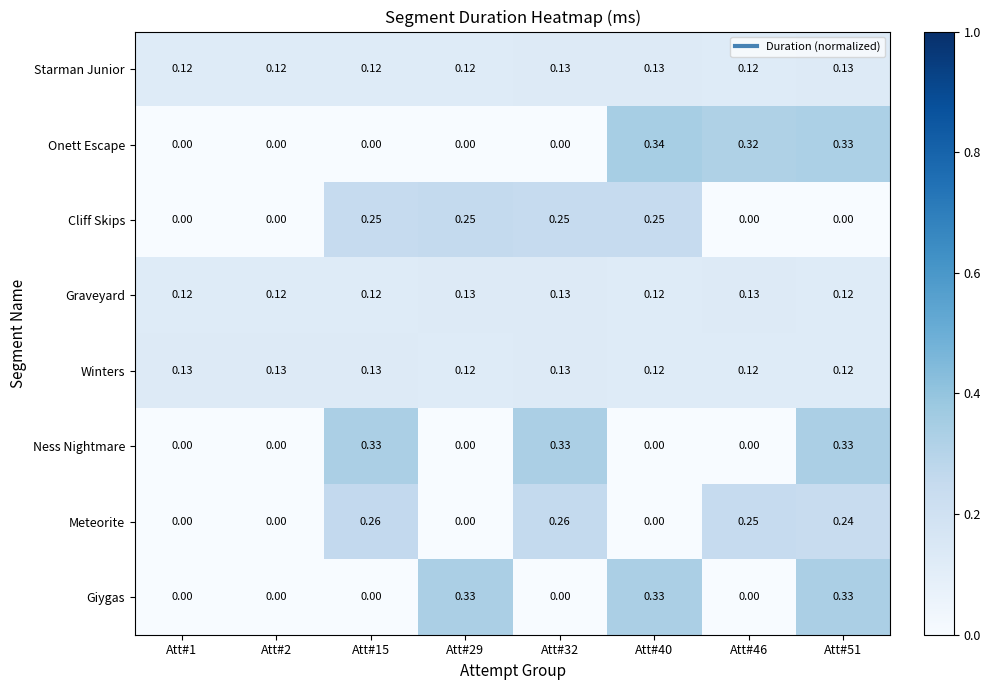

Which series has the largest range (max minus min)?

Onett Escape